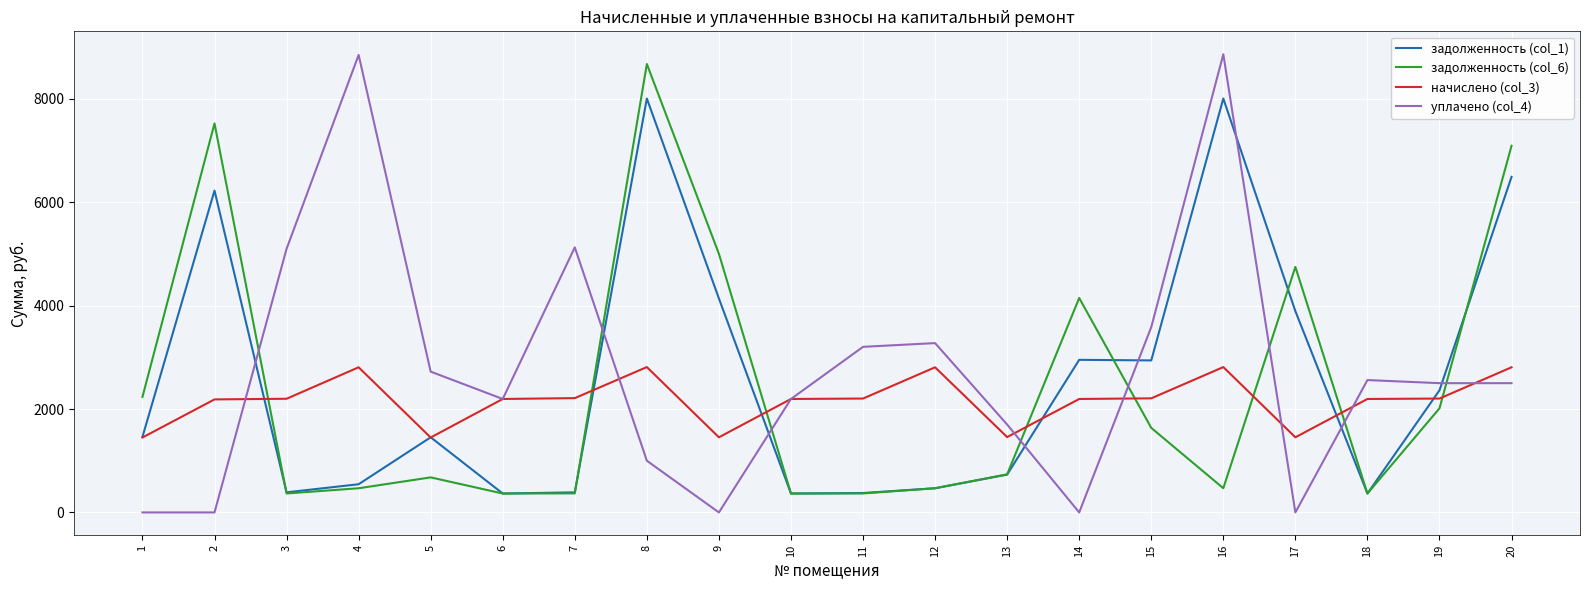

The value of начислено (col_3) at 1 is 1449.0. True or false?

True